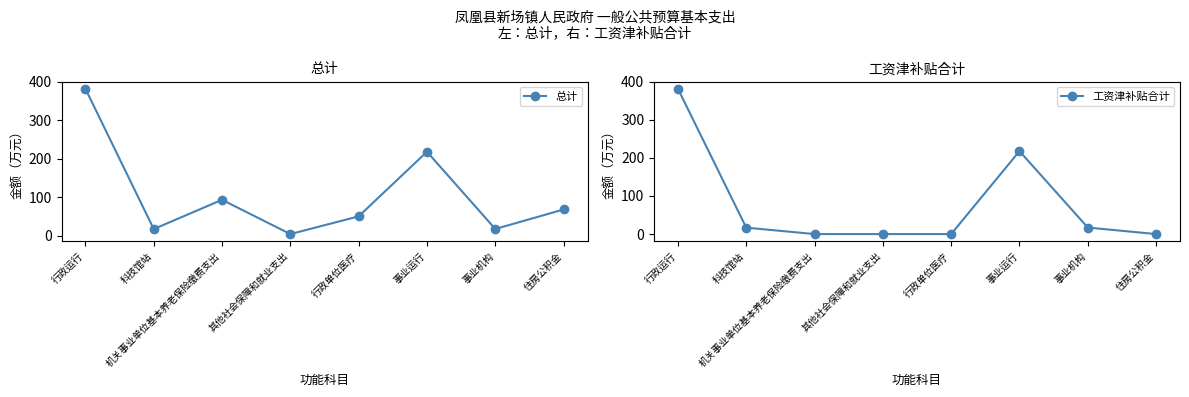

Where is the first local maximum for 总计?

机关事业单位基本养老保险缴费支出